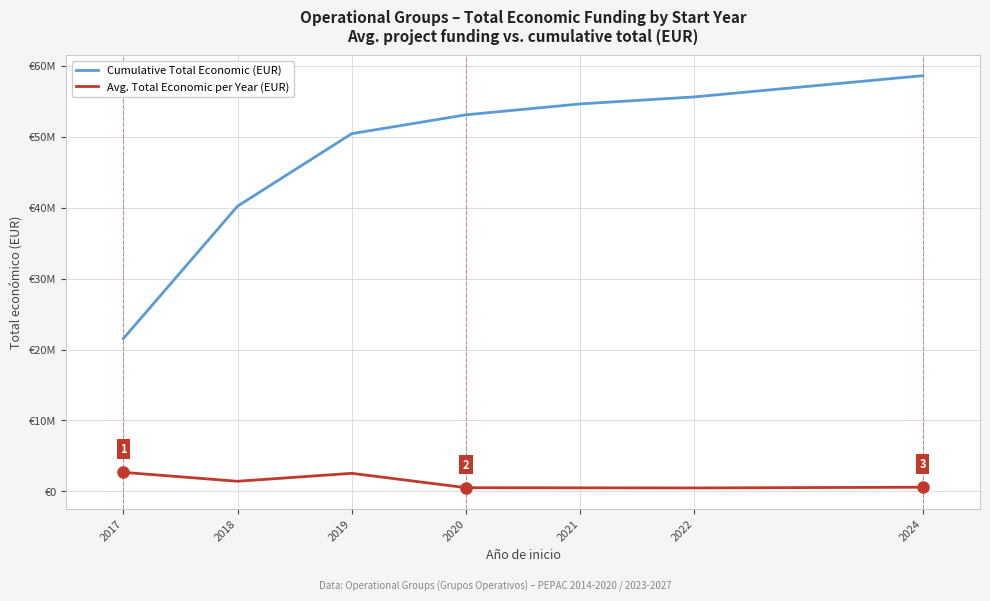

True or false: Avg. Total Economic per Year (EUR) and Cumulative Total Economic (EUR) cross at least once.

False